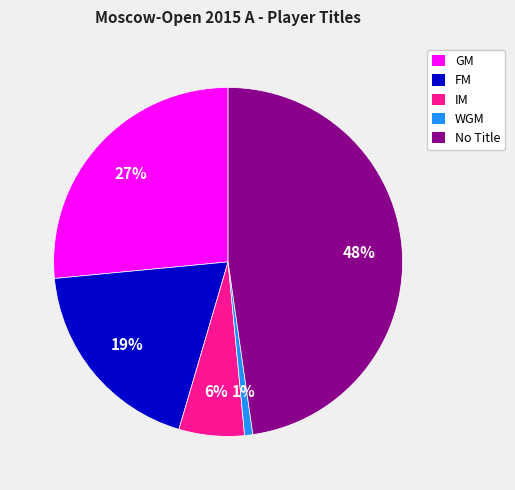

Rank the categories by value from lowest to highest.

WGM, IM, FM, GM, No Title